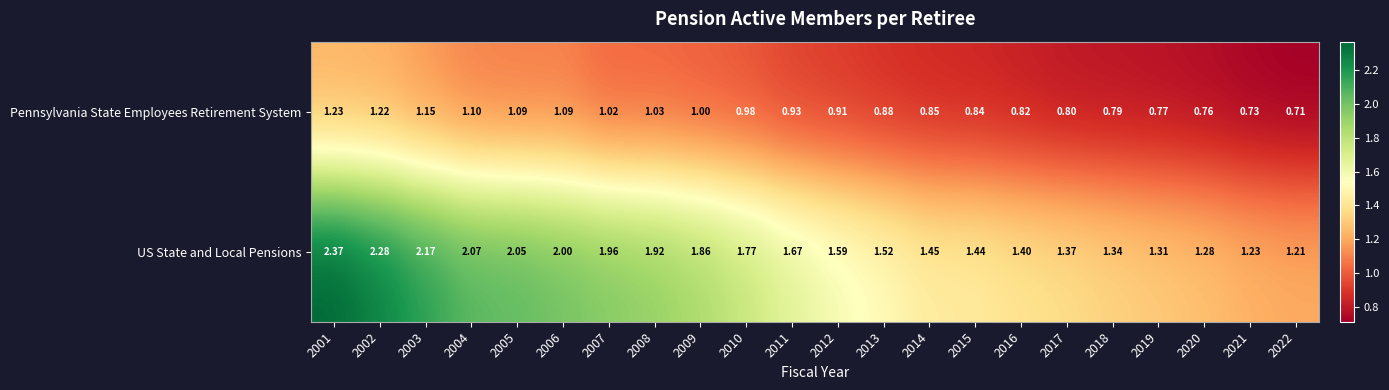

Which series has the largest range (max minus min)?

US State and Local Pensions